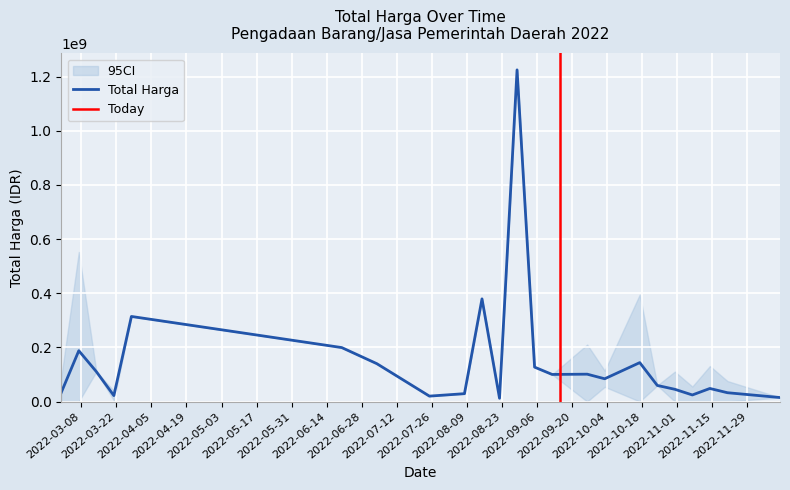

What is the highest value of the Total Harga series?

1224682000.0